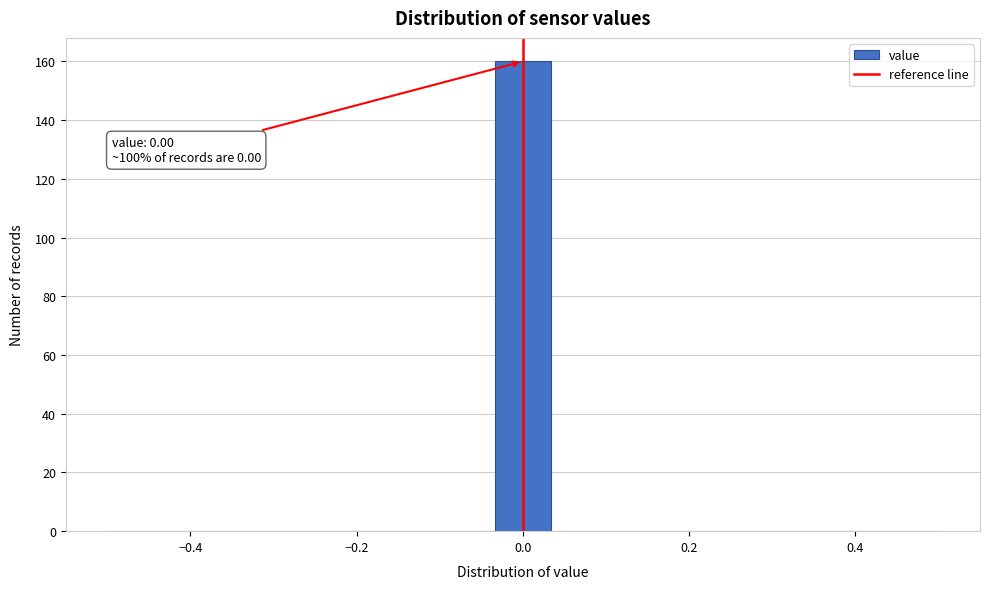

Around what value on the x-axis is the tallest bar? Give the approximate position of its centre, as read against the axis.

0.00